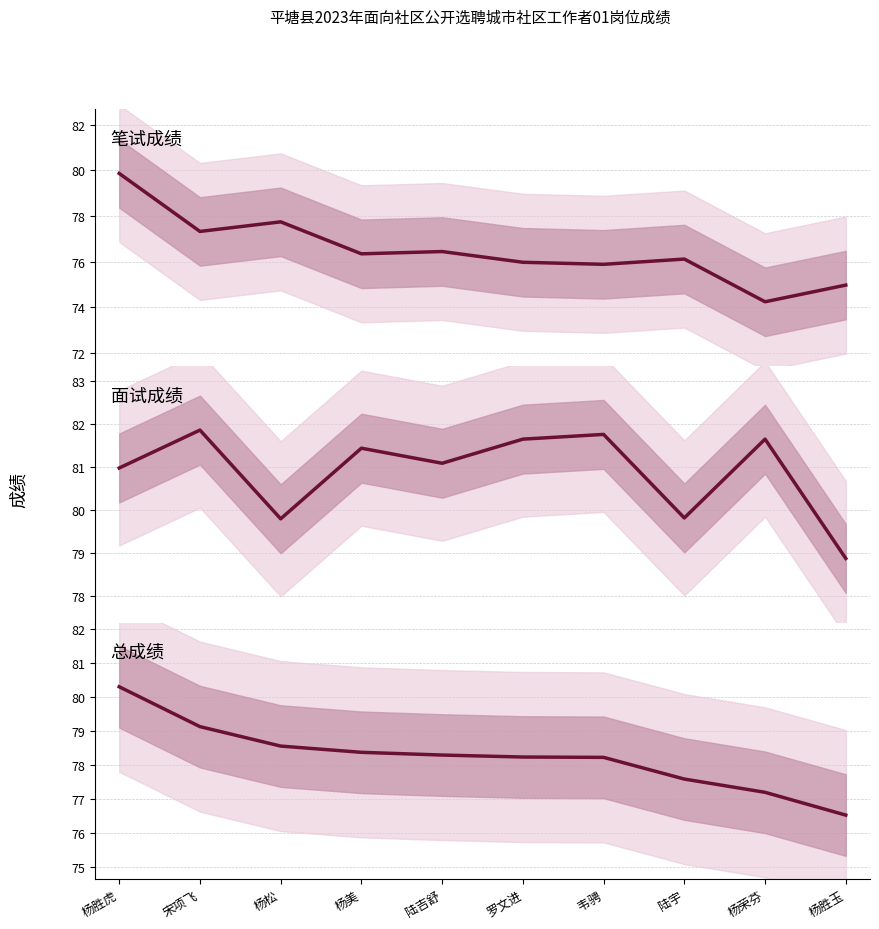

The 笔试成绩 series shows 79.9 at 杨胜虎. True or false?

True